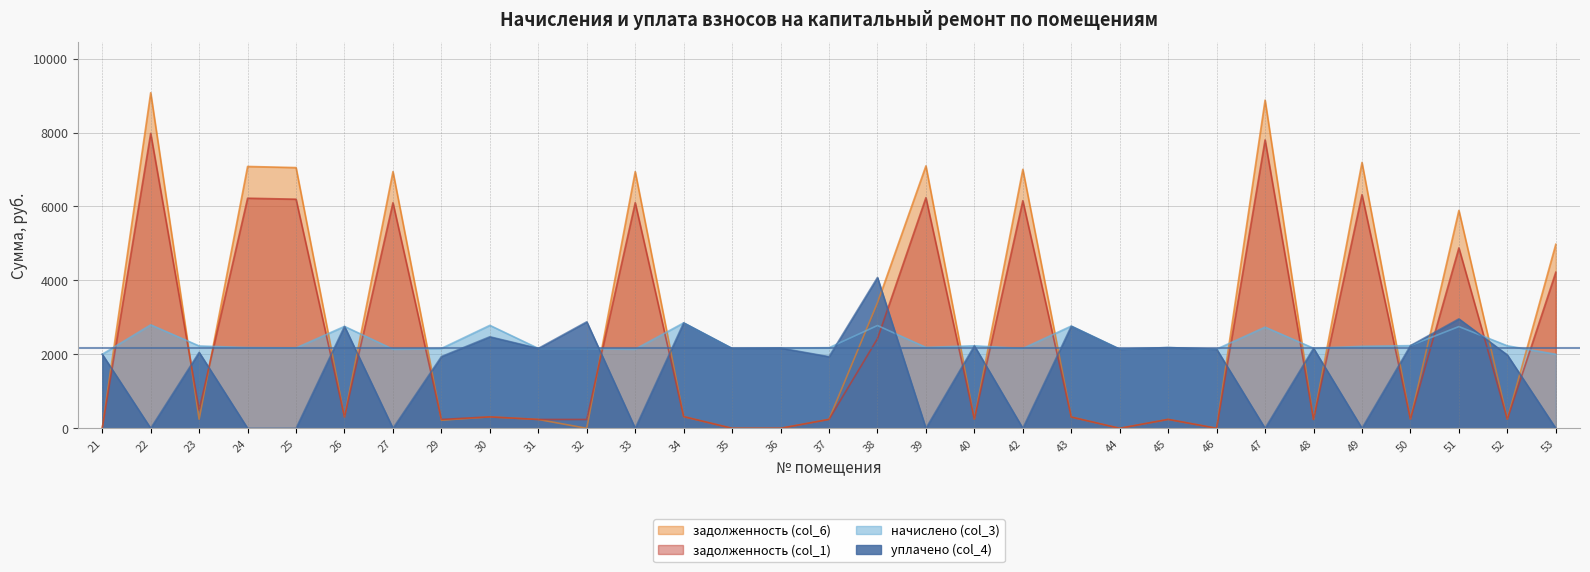

How many values in the задолженность (col_6) series are below 305?

15